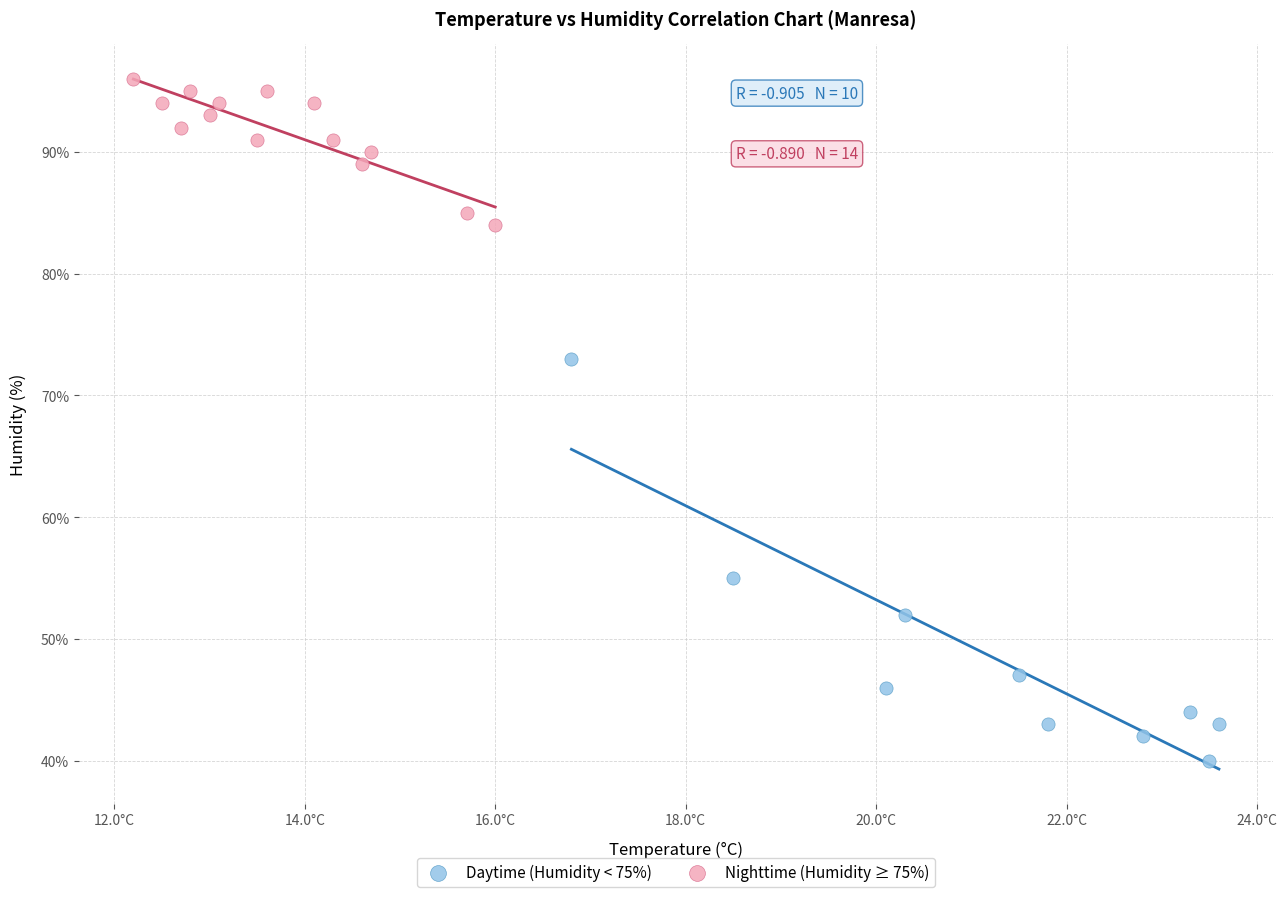

Which series has the largest Y range (max minus min)?

Daytime (Humidity < 75%)